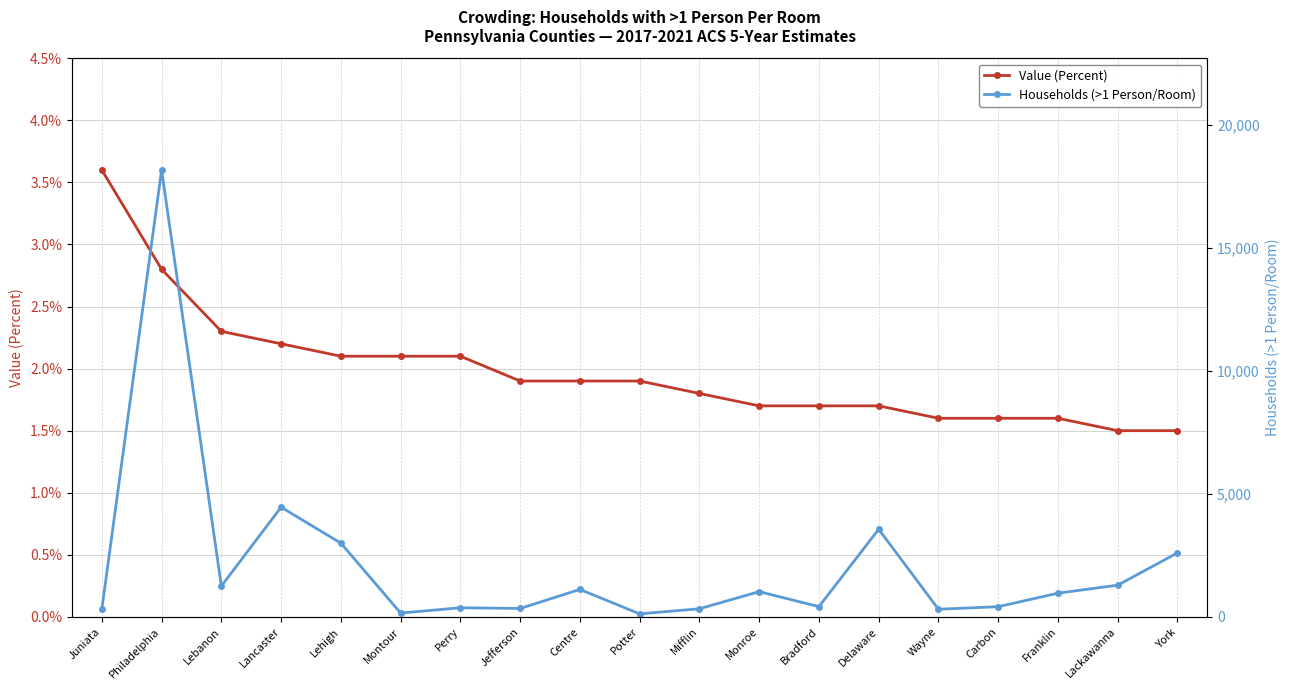

At how many categories does at least one series exceed 15265?

1